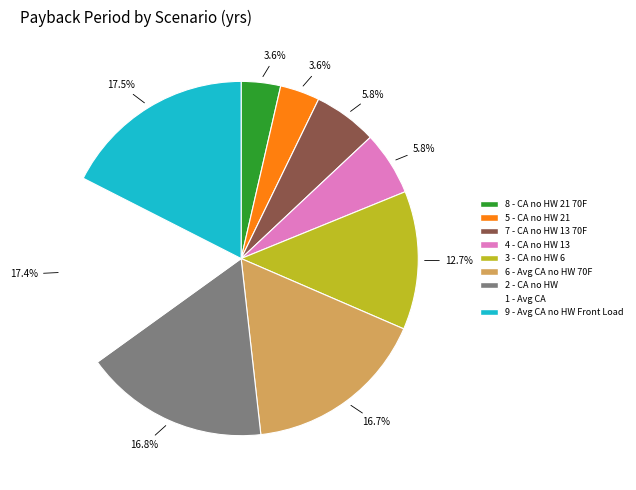

What percentage is the 7 - CA no HW 13 70F slice, to the nearest percent?

6%